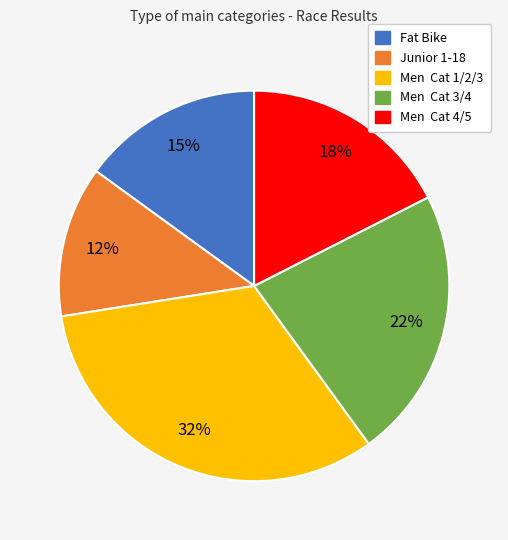

Which category has the smallest portion of the pie?

Junior 1-18